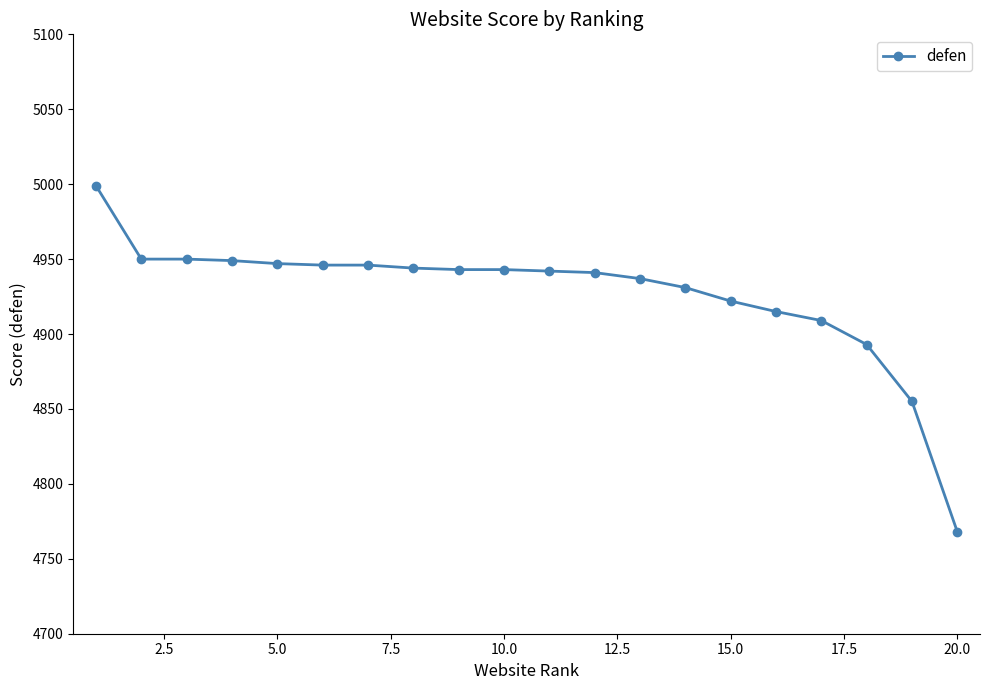

Does the chart have visible grid lines?

No